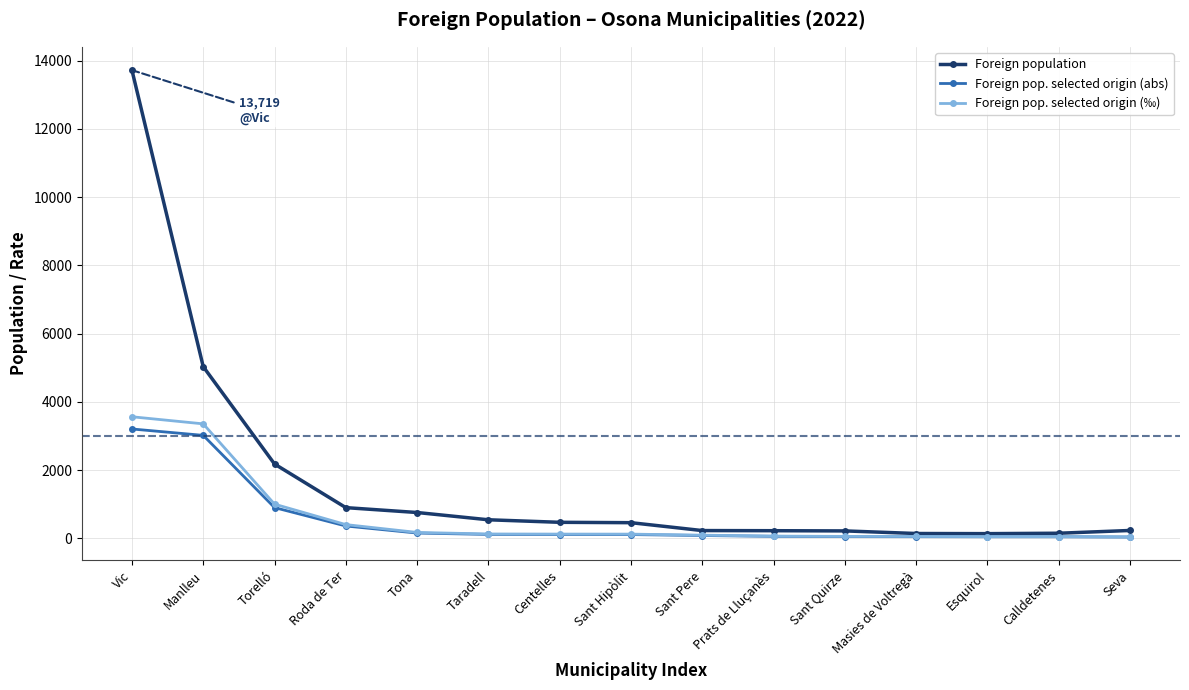

What is the difference between the maximum and minimum values in the Foreign population series?

13578